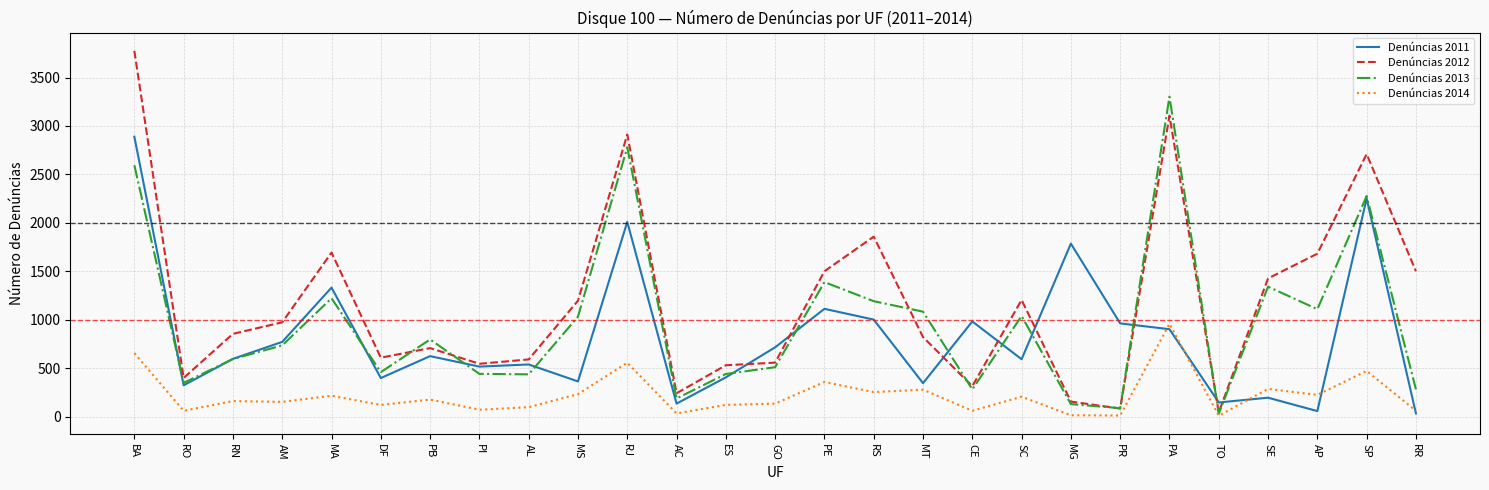

At which category is the sum across all series the highest?

BA